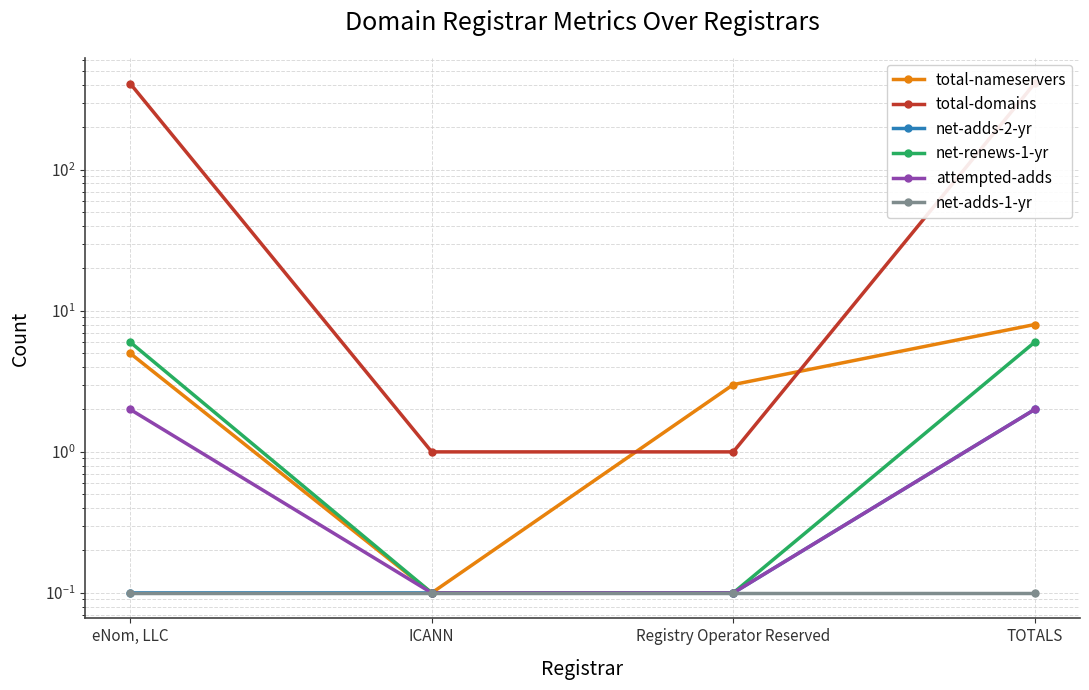

The net-adds-1-yr series shows 0.1 at eNom, LLC. True or false?

True